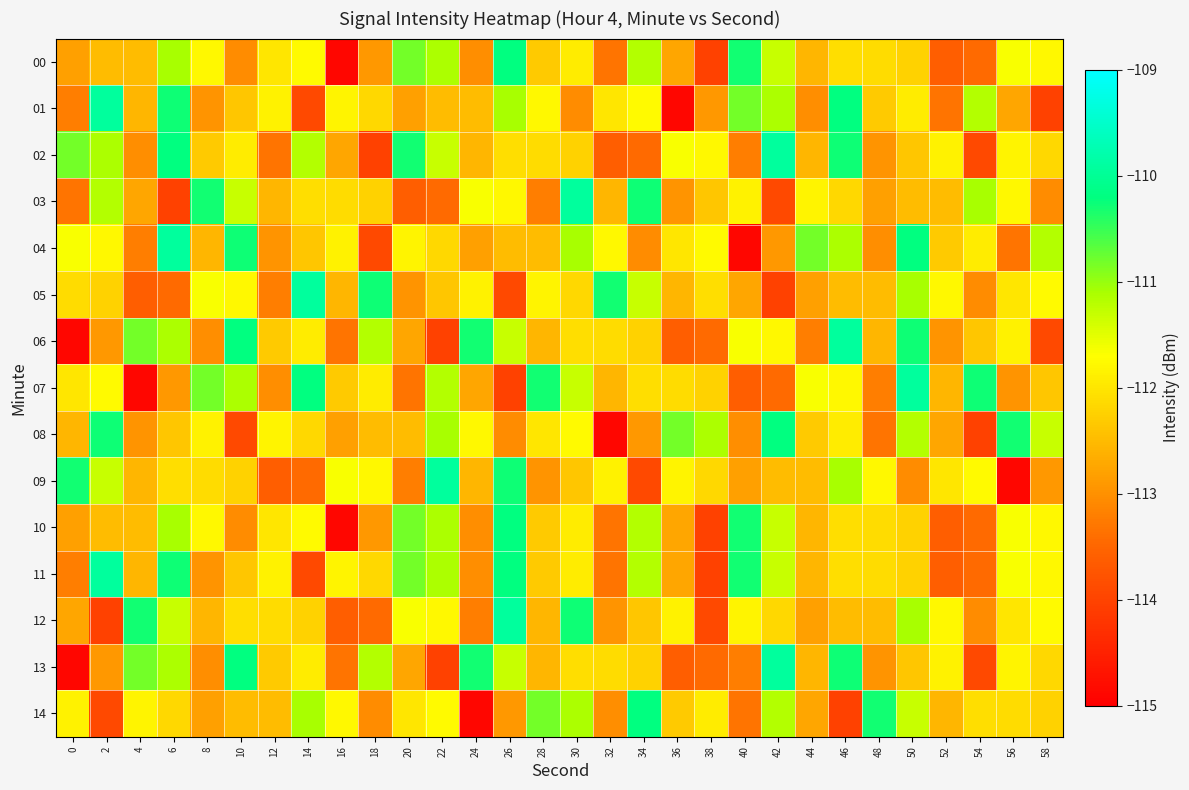

Reading left to right, transcribe all the data shown in this chart.

00: 0=-112.8	2=-112.5	4=-112.5	6=-111.1	8=-111.8	10=-113.0	12=-112.0	14=-111.8	16=-114.9	18=-112.9	20=-110.8	22=-111.1	24=-113.0	26=-110.2	28=-112.3	30=-111.9	32=-113.3	34=-111.2	36=-112.7	38=-114.0	40=-110.3	42=-111.3	44=-112.5	46=-112.1	48=-112.1	50=-112.2	52=-113.6	54=-113.4	56=-111.7	58=-111.8
01: 0=-113.2	2=-109.9	4=-112.5	6=-110.3	8=-113.0	10=-112.4	12=-111.8	14=-113.9	16=-111.8	18=-112.2	20=-112.8	22=-112.5	24=-112.5	26=-111.1	28=-111.8	30=-113.0	32=-112.0	34=-111.8	36=-114.9	38=-112.9	40=-110.8	42=-111.1	44=-113.0	46=-110.2	48=-112.3	50=-111.9	52=-113.3	54=-111.2	56=-112.7	58=-114.0
02: 0=-110.8	2=-111.1	4=-113.0	6=-110.2	8=-112.3	10=-111.9	12=-113.3	14=-111.2	16=-112.7	18=-114.0	20=-110.3	22=-111.3	24=-112.5	26=-112.1	28=-112.1	30=-112.2	32=-113.6	34=-113.4	36=-111.7	38=-111.8	40=-113.2	42=-109.9	44=-112.5	46=-110.3	48=-113.0	50=-112.4	52=-111.8	54=-113.9	56=-111.8	58=-112.2
03: 0=-113.3	2=-111.2	4=-112.7	6=-114.0	8=-110.3	10=-111.3	12=-112.5	14=-112.1	16=-112.1	18=-112.2	20=-113.6	22=-113.4	24=-111.7	26=-111.8	28=-113.2	30=-109.9	32=-112.5	34=-110.3	36=-113.0	38=-112.4	40=-111.8	42=-113.9	44=-111.8	46=-112.2	48=-112.8	50=-112.5	52=-112.5	54=-111.1	56=-111.8	58=-113.0
04: 0=-111.7	2=-111.8	4=-113.2	6=-109.9	8=-112.5	10=-110.3	12=-113.0	14=-112.4	16=-111.8	18=-113.9	20=-111.8	22=-112.2	24=-112.8	26=-112.5	28=-112.5	30=-111.1	32=-111.8	34=-113.0	36=-112.0	38=-111.8	40=-114.9	42=-112.9	44=-110.8	46=-111.1	48=-113.0	50=-110.2	52=-112.3	54=-111.9	56=-113.3	58=-111.2
05: 0=-112.1	2=-112.2	4=-113.6	6=-113.4	8=-111.7	10=-111.8	12=-113.2	14=-109.9	16=-112.5	18=-110.3	20=-113.0	22=-112.4	24=-111.8	26=-113.9	28=-111.8	30=-112.2	32=-110.3	34=-111.3	36=-112.5	38=-112.1	40=-112.7	42=-114.0	44=-112.8	46=-112.5	48=-112.5	50=-111.1	52=-111.8	54=-113.0	56=-112.0	58=-111.8
06: 0=-114.9	2=-112.9	4=-110.8	6=-111.1	8=-113.0	10=-110.2	12=-112.3	14=-111.9	16=-113.3	18=-111.2	20=-112.7	22=-114.0	24=-110.3	26=-111.3	28=-112.5	30=-112.1	32=-112.1	34=-112.2	36=-113.6	38=-113.4	40=-111.7	42=-111.8	44=-113.2	46=-109.9	48=-112.5	50=-110.3	52=-113.0	54=-112.4	56=-111.8	58=-113.9
07: 0=-112.0	2=-111.8	4=-114.9	6=-112.9	8=-110.8	10=-111.1	12=-113.0	14=-110.2	16=-112.3	18=-111.9	20=-113.3	22=-111.2	24=-112.7	26=-114.0	28=-110.3	30=-111.3	32=-112.5	34=-112.1	36=-112.1	38=-112.2	40=-113.6	42=-113.4	44=-111.7	46=-111.8	48=-113.2	50=-109.9	52=-112.5	54=-110.3	56=-113.0	58=-112.4
08: 0=-112.5	2=-110.3	4=-113.0	6=-112.4	8=-111.8	10=-113.9	12=-111.8	14=-112.2	16=-112.8	18=-112.5	20=-112.5	22=-111.1	24=-111.8	26=-113.0	28=-112.0	30=-111.8	32=-114.9	34=-112.9	36=-110.8	38=-111.1	40=-113.0	42=-110.2	44=-112.3	46=-111.9	48=-113.3	50=-111.2	52=-112.7	54=-114.0	56=-110.3	58=-111.3
09: 0=-110.3	2=-111.3	4=-112.5	6=-112.1	8=-112.1	10=-112.2	12=-113.6	14=-113.4	16=-111.7	18=-111.8	20=-113.2	22=-109.9	24=-112.5	26=-110.3	28=-113.0	30=-112.4	32=-111.8	34=-113.9	36=-111.8	38=-112.2	40=-112.8	42=-112.5	44=-112.5	46=-111.1	48=-111.8	50=-113.0	52=-112.0	54=-111.8	56=-114.9	58=-112.9
10: 0=-112.8	2=-112.5	4=-112.5	6=-111.1	8=-111.8	10=-113.0	12=-112.0	14=-111.8	16=-114.9	18=-112.9	20=-110.8	22=-111.1	24=-113.0	26=-110.2	28=-112.3	30=-111.9	32=-113.3	34=-111.2	36=-112.7	38=-114.0	40=-110.3	42=-111.3	44=-112.5	46=-112.1	48=-112.1	50=-112.2	52=-113.6	54=-113.4	56=-111.7	58=-111.8
11: 0=-113.2	2=-109.9	4=-112.5	6=-110.3	8=-113.0	10=-112.4	12=-111.8	14=-113.9	16=-111.8	18=-112.2	20=-110.8	22=-111.1	24=-113.0	26=-110.2	28=-112.3	30=-111.9	32=-113.3	34=-111.2	36=-112.7	38=-114.0	40=-110.3	42=-111.3	44=-112.5	46=-112.1	48=-112.1	50=-112.2	52=-113.6	54=-113.4	56=-111.7	58=-111.8
12: 0=-112.7	2=-114.0	4=-110.3	6=-111.3	8=-112.5	10=-112.1	12=-112.1	14=-112.2	16=-113.6	18=-113.4	20=-111.7	22=-111.8	24=-113.2	26=-109.9	28=-112.5	30=-110.3	32=-113.0	34=-112.4	36=-111.8	38=-113.9	40=-111.8	42=-112.2	44=-112.8	46=-112.5	48=-112.5	50=-111.1	52=-111.8	54=-113.0	56=-112.0	58=-111.8
13: 0=-114.9	2=-112.9	4=-110.8	6=-111.1	8=-113.0	10=-110.2	12=-112.3	14=-111.9	16=-113.3	18=-111.2	20=-112.7	22=-114.0	24=-110.3	26=-111.3	28=-112.5	30=-112.1	32=-112.1	34=-112.2	36=-113.6	38=-113.4	40=-113.2	42=-109.9	44=-112.5	46=-110.3	48=-113.0	50=-112.4	52=-111.8	54=-113.9	56=-111.8	58=-112.2
14: 0=-111.8	2=-113.9	4=-111.8	6=-112.2	8=-112.8	10=-112.5	12=-112.5	14=-111.1	16=-111.8	18=-113.0	20=-112.0	22=-111.8	24=-114.9	26=-112.9	28=-110.8	30=-111.1	32=-113.0	34=-110.2	36=-112.3	38=-111.9	40=-113.3	42=-111.2	44=-112.7	46=-114.0	48=-110.3	50=-111.3	52=-112.5	54=-112.1	56=-112.1	58=-112.2